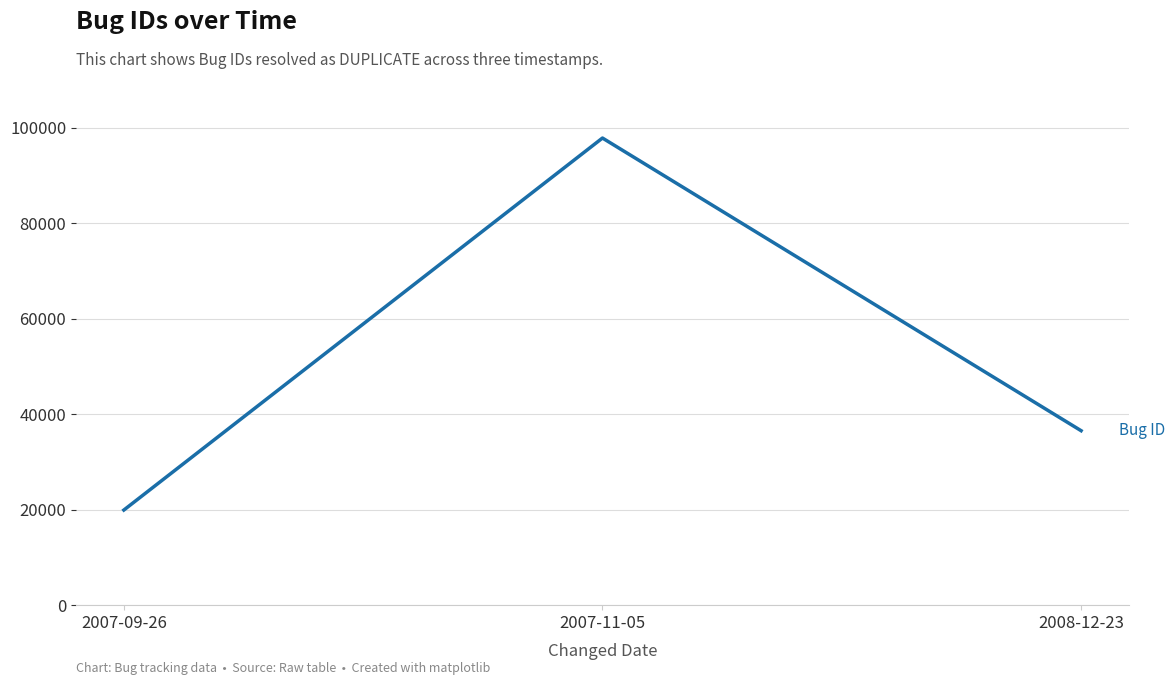

Where is the data nearest to the value 58868?

2008-12-23